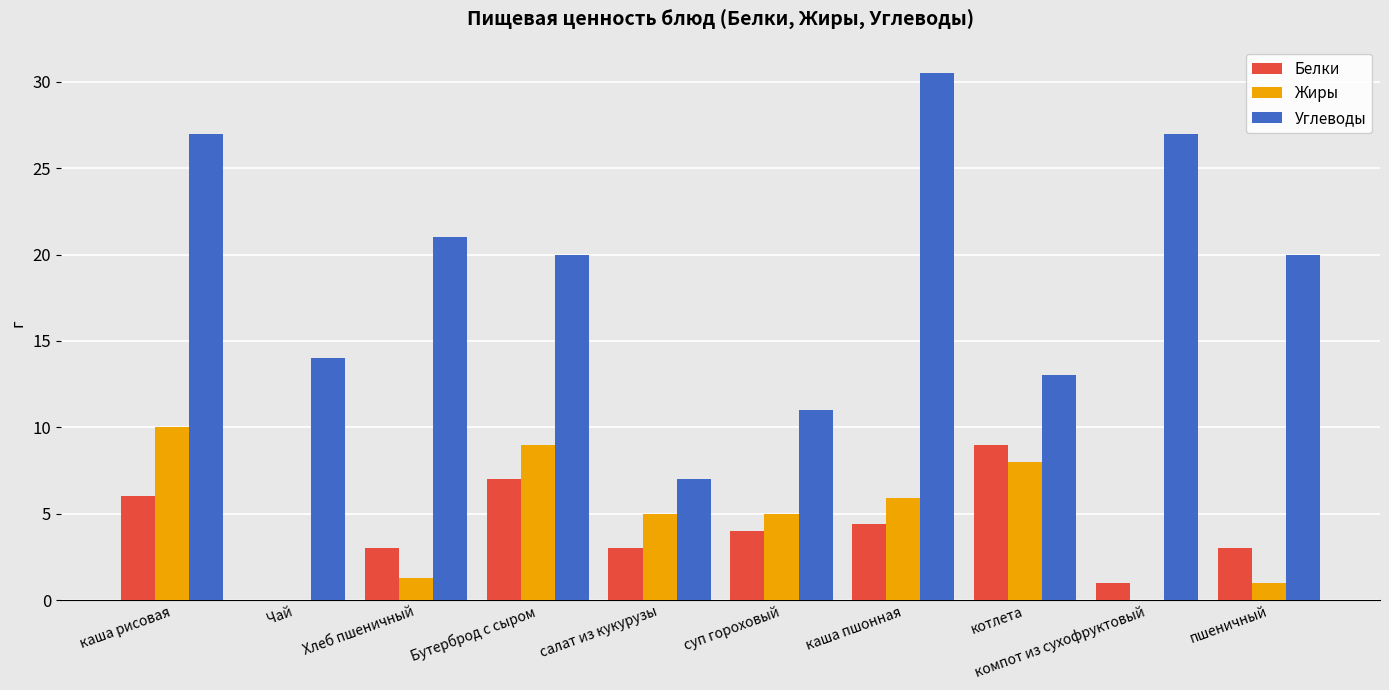

Reading right to left, transcribe all the data shown in this chart.

Белки: пшеничный=3.0	компот из сухофруктовый=1.0	котлета=9.0	каша пшонная=4.4	суп гороховый=4.0	салат из кукурузы=3.0	Бутерброд с сыром=7.0	Хлеб пшеничный=3.0	Чай=0.0	каша рисовая=6.0
Жиры: пшеничный=1.0	компот из сухофруктовый=0.0	котлета=8.0	каша пшонная=5.9	суп гороховый=5.0	салат из кукурузы=5.0	Бутерброд с сыром=9.0	Хлеб пшеничный=1.3	Чай=0.0	каша рисовая=10.0
Углеводы: пшеничный=20.0	компот из сухофруктовый=27.0	котлета=13.0	каша пшонная=30.5	суп гороховый=11.0	салат из кукурузы=7.0	Бутерброд с сыром=20.0	Хлеб пшеничный=21.0	Чай=14.0	каша рисовая=27.0